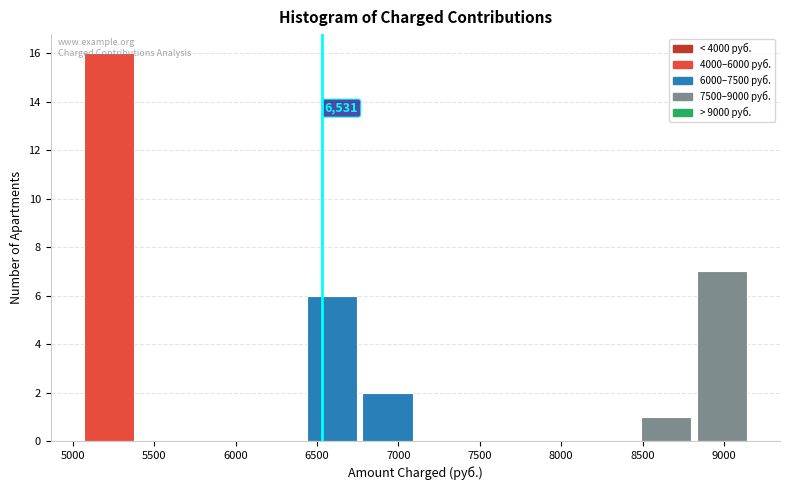

Over which range of the x-axis is the bar tallest?

5050 to 5400